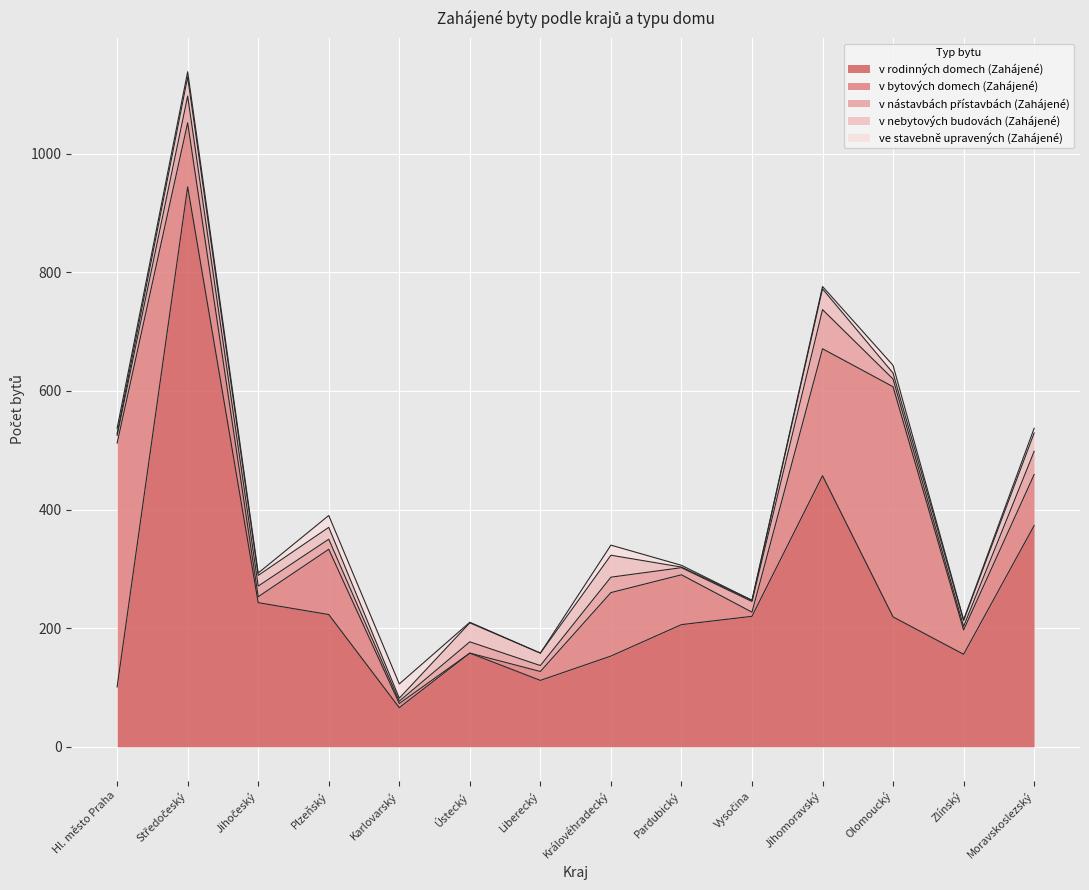

In ve stavebně upravených (Zahájené), how many points are lower than both neighbors (excluding endpoints)?

4